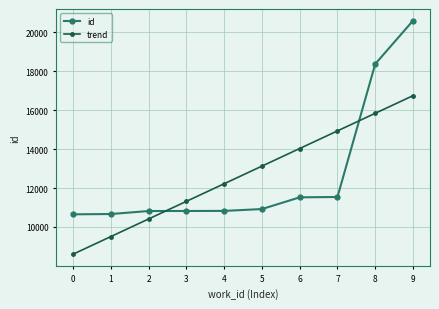

Does the chart have visible grid lines?

Yes